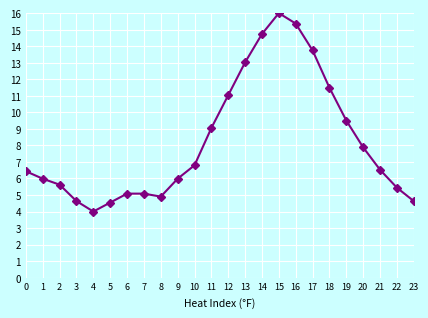

Count the number of data series in this chart.

1